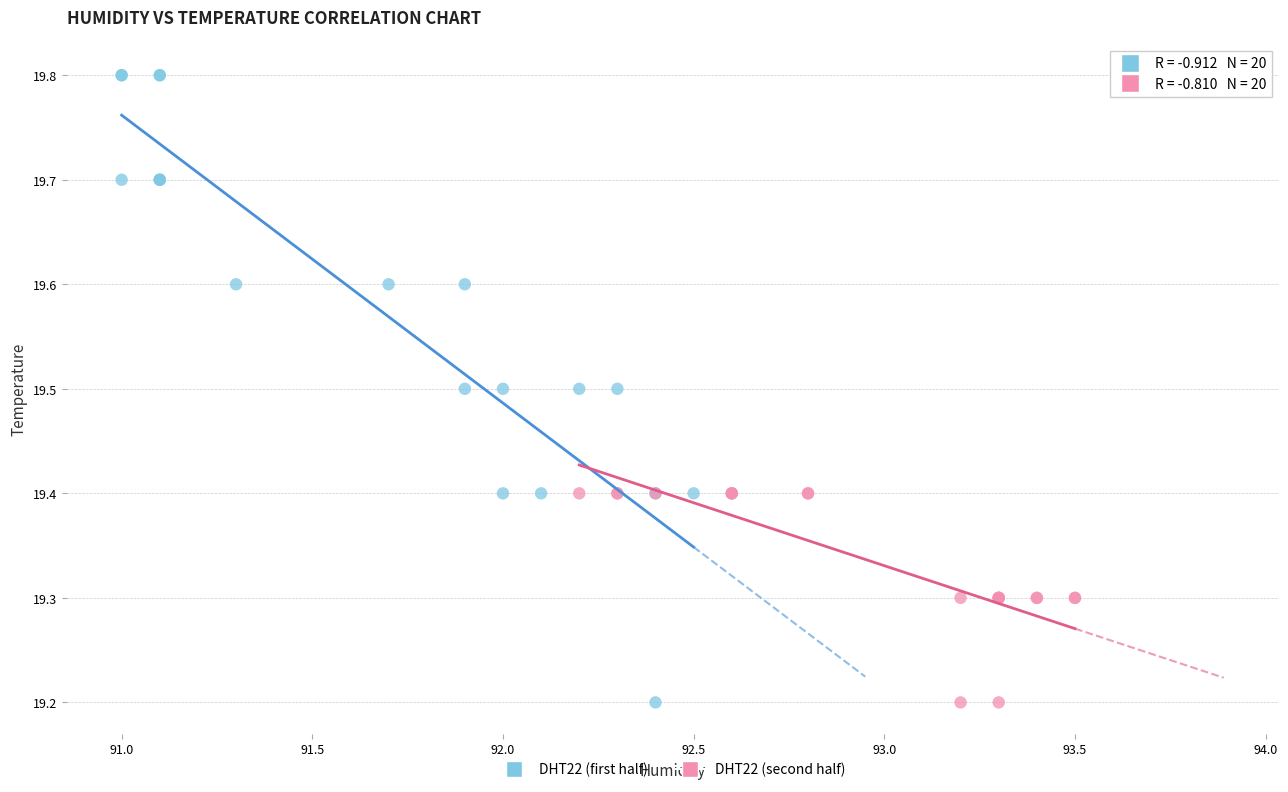

Which series has the largest Y range (max minus min)?

DHT22 (first half)